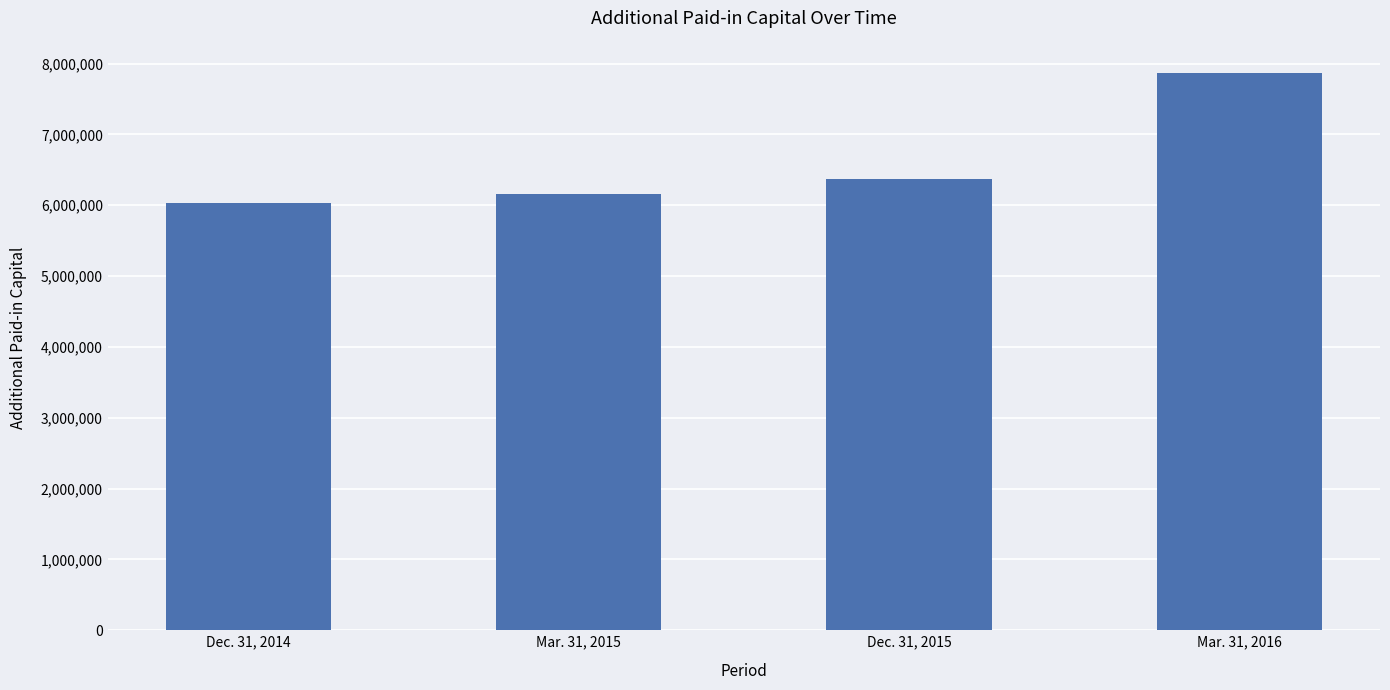

What is the minimum value shown in the chart?

6035607